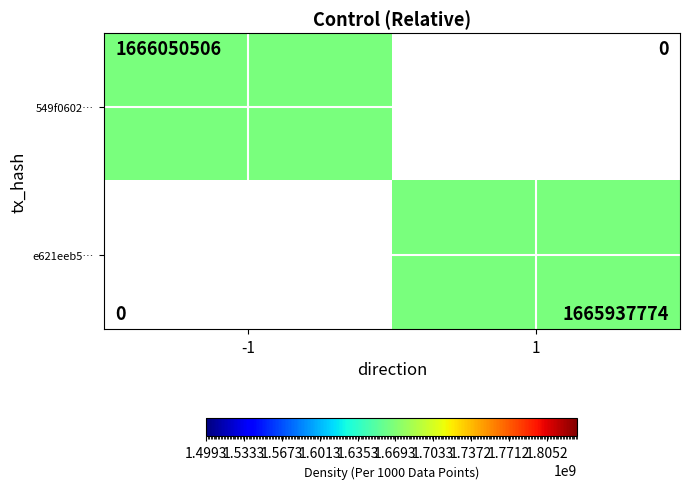

Rank the series at -1 from highest to lowest value.

549f0602…, e621eeb5…